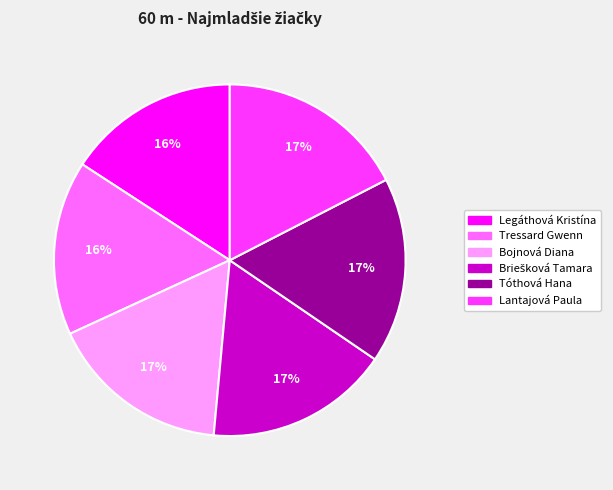

To the nearest percent, what is the difference between the Tóthová Hana and Tressard Gwenn slice percentages?

1%